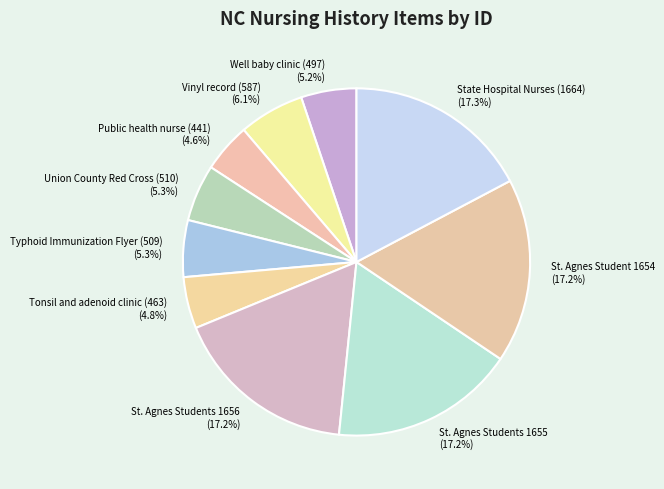

To the nearest percent, what is the combined percentage of Vinyl record (587) and Public health nurse (441)?

11%